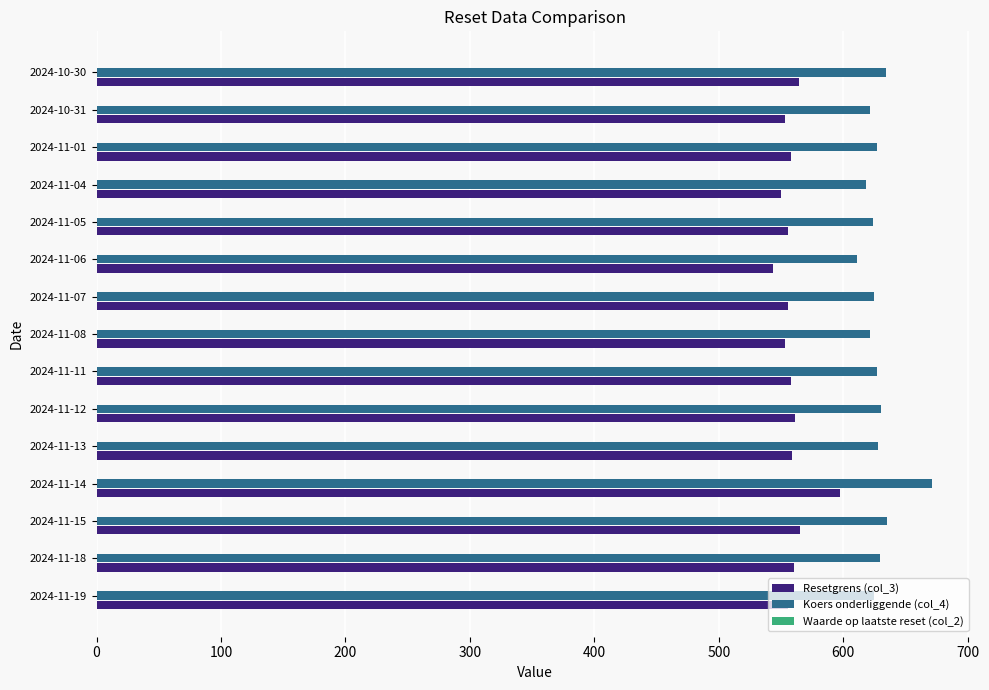

Which series has the largest total across all categories?

Koers onderliggende (col_4)